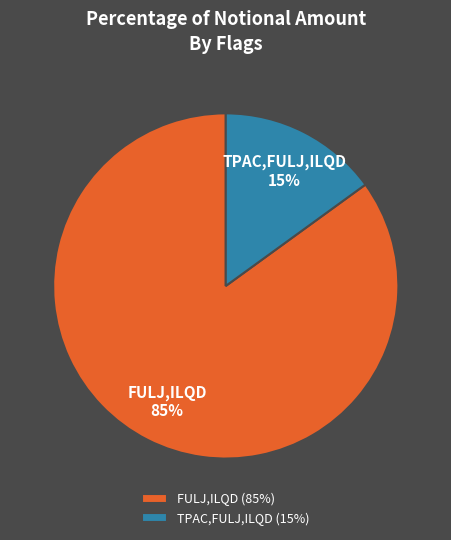

How many slices are in this pie chart?

2